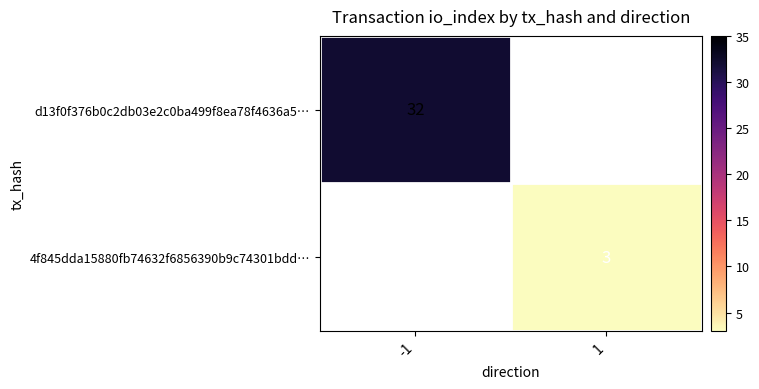

The value of 4f845dda15880fb74632f6856390b9c74301bdd… at 1 is 4. True or false?

False